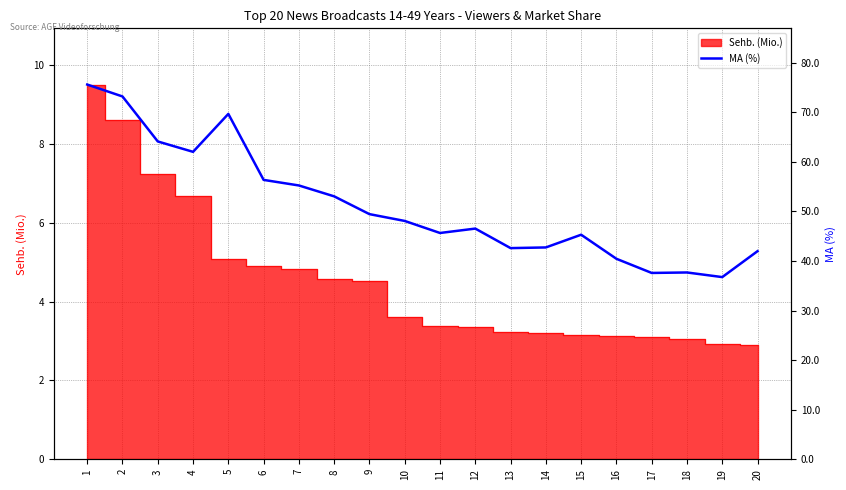

Reading left to right, list all the values displayed in this chart.

1=75.6	2=73.2	3=64.1	4=62.0	5=69.7	6=56.3	7=55.2	8=53.0	9=49.4	10=48.1	11=45.6	12=46.5	13=42.6	14=42.7	15=45.3	16=40.4	17=37.6	18=37.7	19=36.7	20=42.0